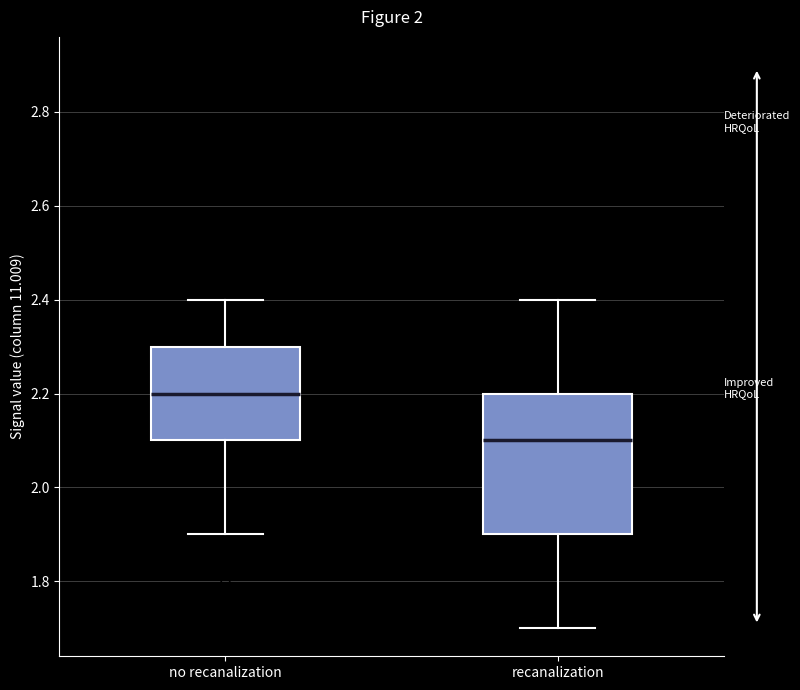

Reading left to right, transcribe this box plot: for each box, give where its median line is, the range the box spans, and where its two whiskers end, as read against the y-axis. The values are not printed on the chart, so give them approximately, as read against the axis.

no recanalization: median 2.2, box 2.1 to 2.3, whiskers 1.9 to 2.4
recanalization: median 2.1, box 1.9 to 2.2, whiskers 1.7 to 2.4